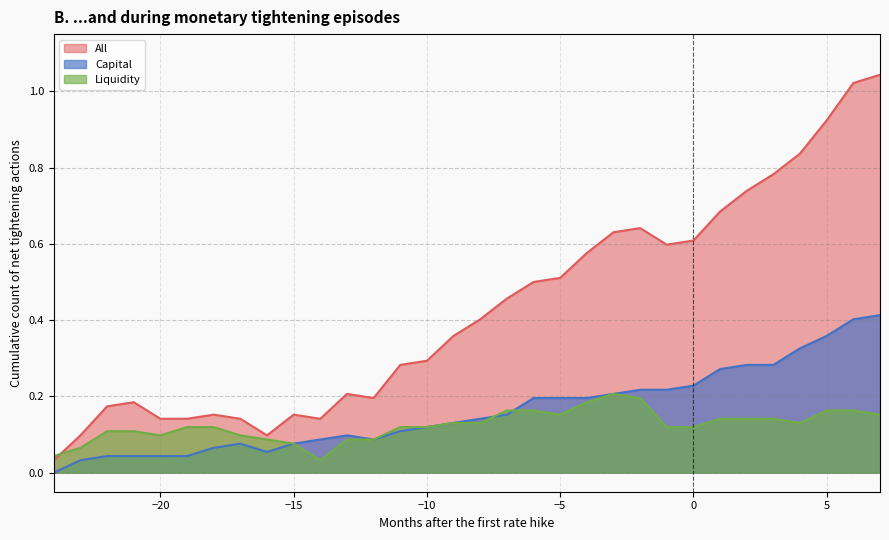

At which category does All reach its first local peak?

-21